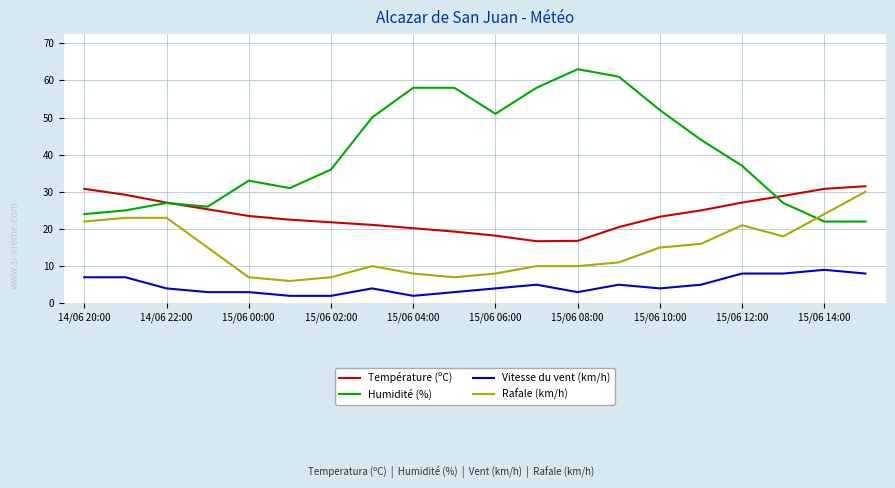

Which series has the widest spread of values?

Humidité (%)